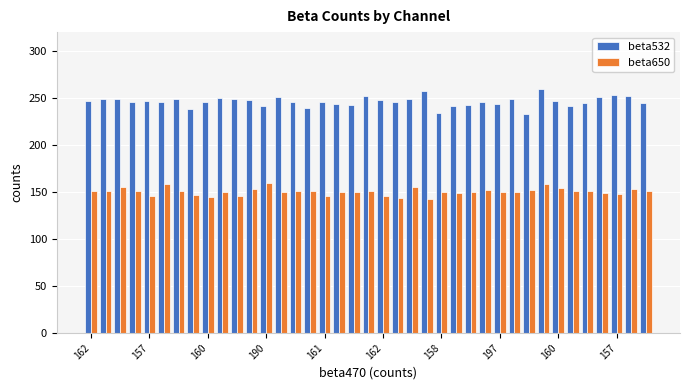

At how many categories does at least one series exceed 200?

39